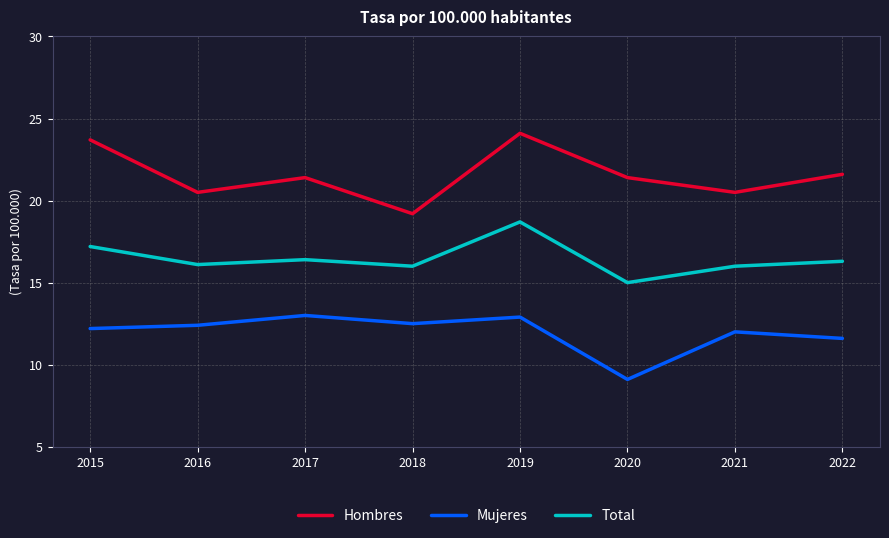

Which series changed the most between 2016 and 2018?

Hombres